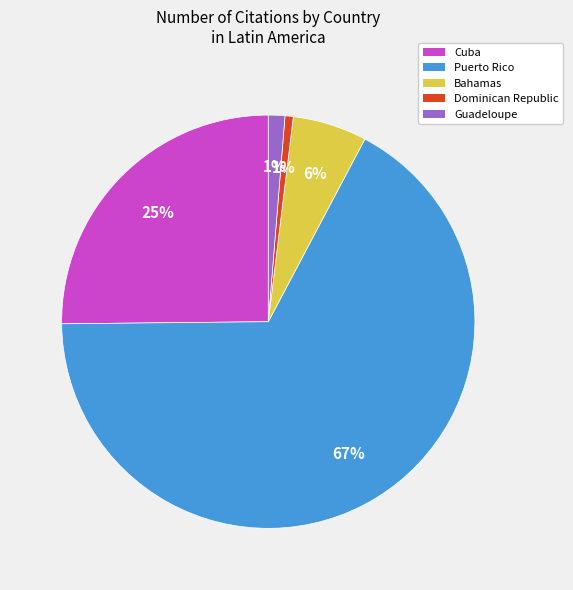

Which has a higher value, Dominican Republic or Bahamas?

Bahamas